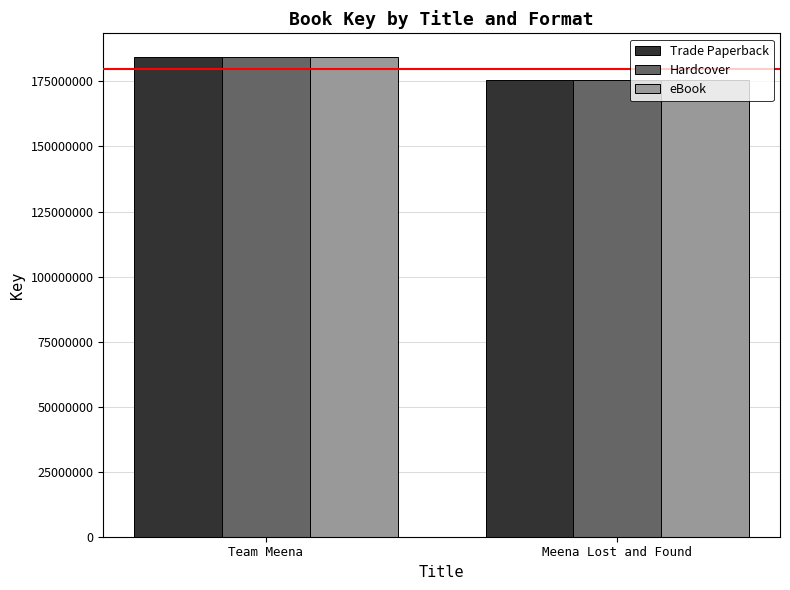

At which label is Hardcover closest to 179873392?

Meena Lost and Found